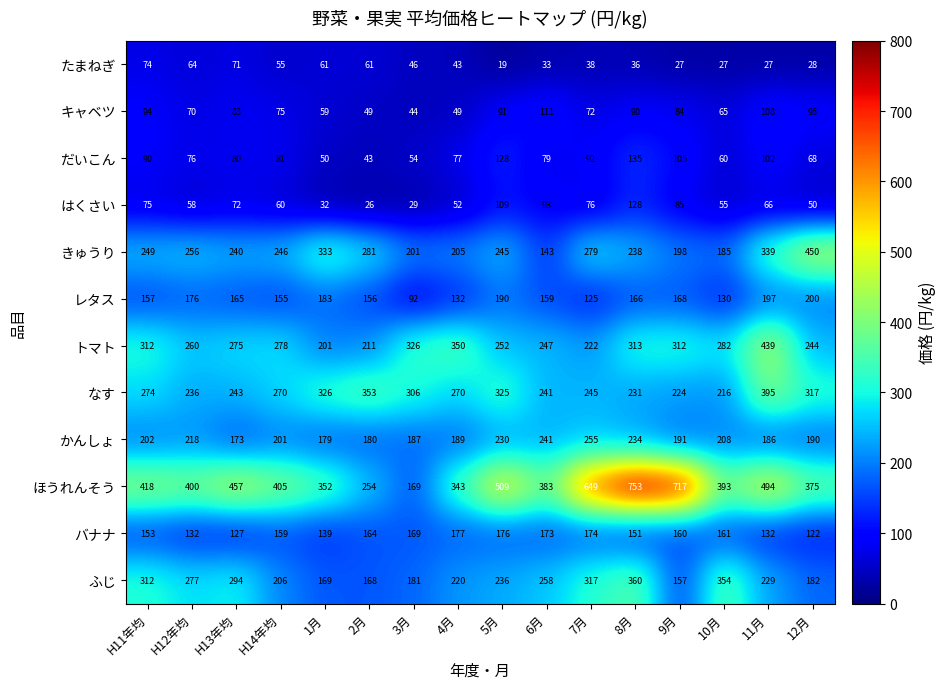

What is the sum of all キャベツ values?

1239